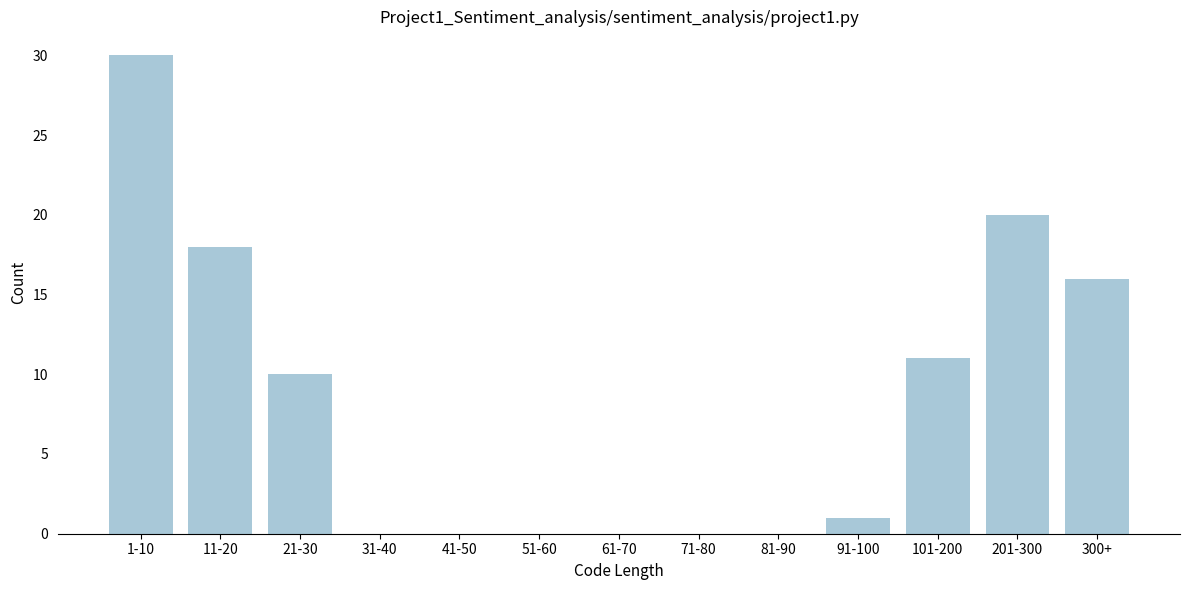

Reading left to right, list all the values displayed in this chart.

1-10=30	11-20=18	21-30=10	31-40=0	41-50=0	51-60=0	61-70=0	71-80=0	81-90=0	91-100=1	101-200=11	201-300=20	300+=16